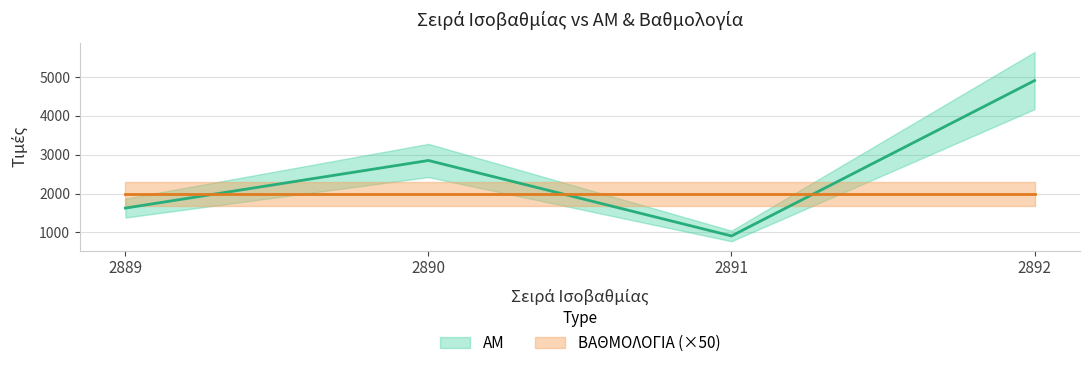

List the labels in order of value, largest first.

2892, 2890, 2889, 2891